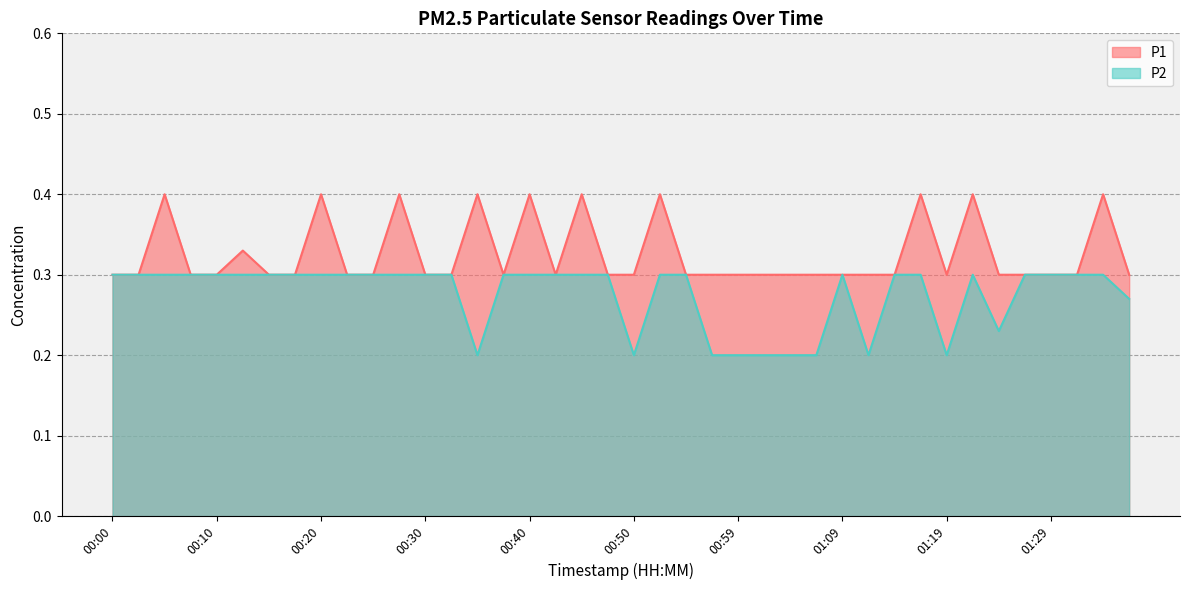

In P2, how many points are higher than both neighbors (excluding endpoints)?

2